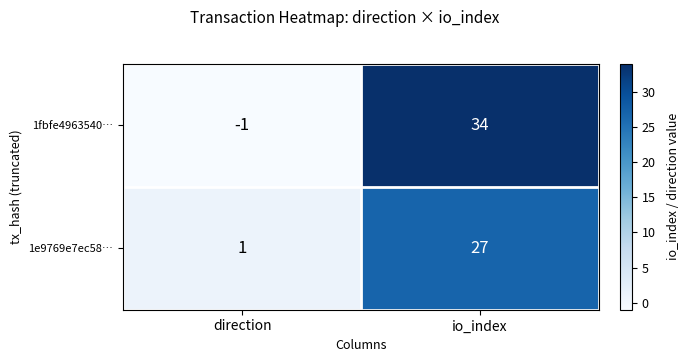

At which label is 1fbfe4963540… closest to 16?

direction